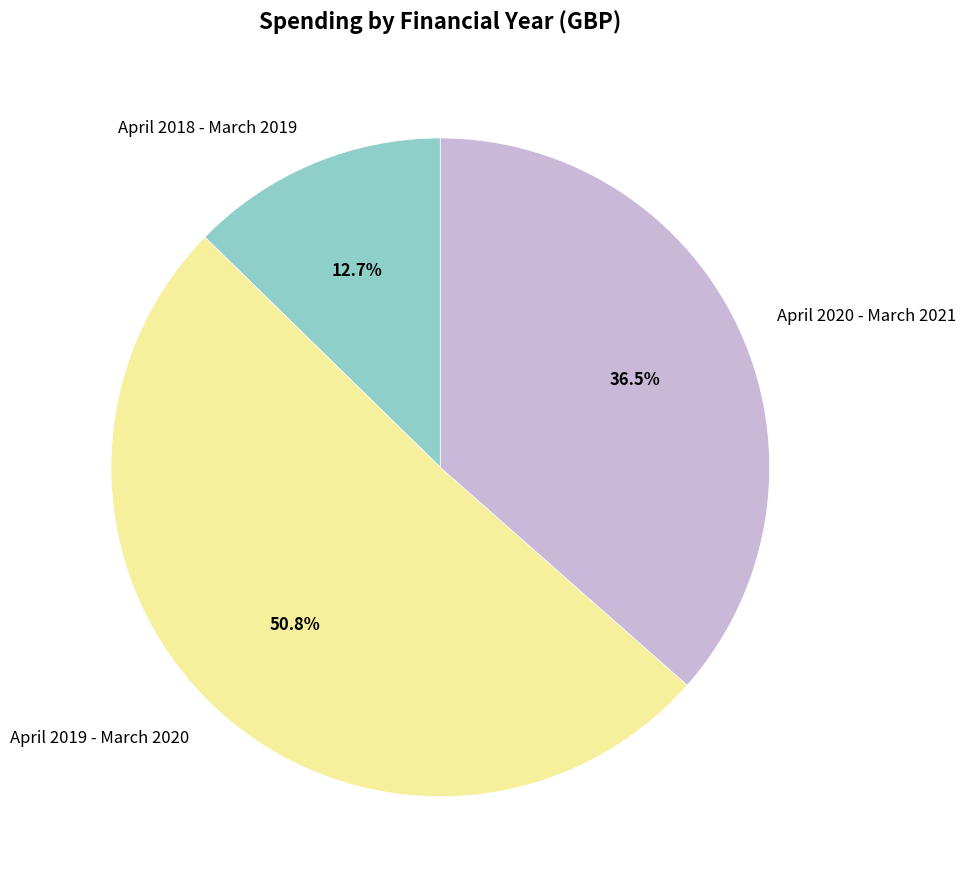

What is the total percentage of April 2019 - March 2020 and April 2018 - March 2019?

63.5%